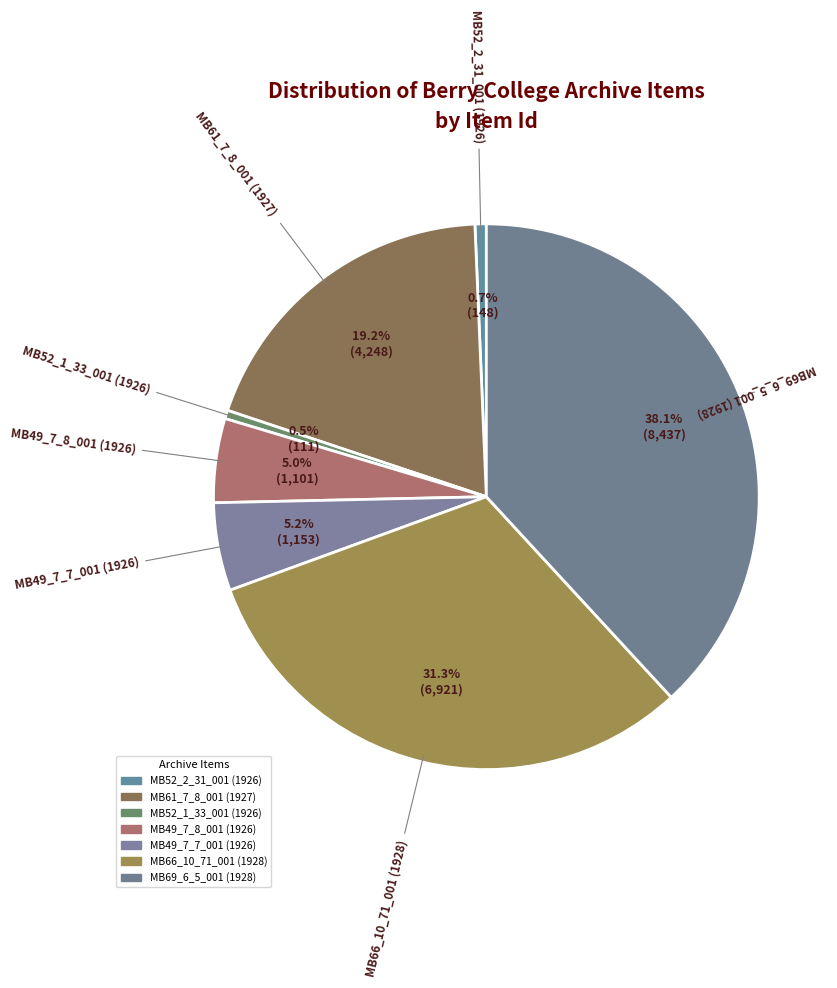

True or false: MB49_7_8_001 (1926) accounts for 5% of the total.

True